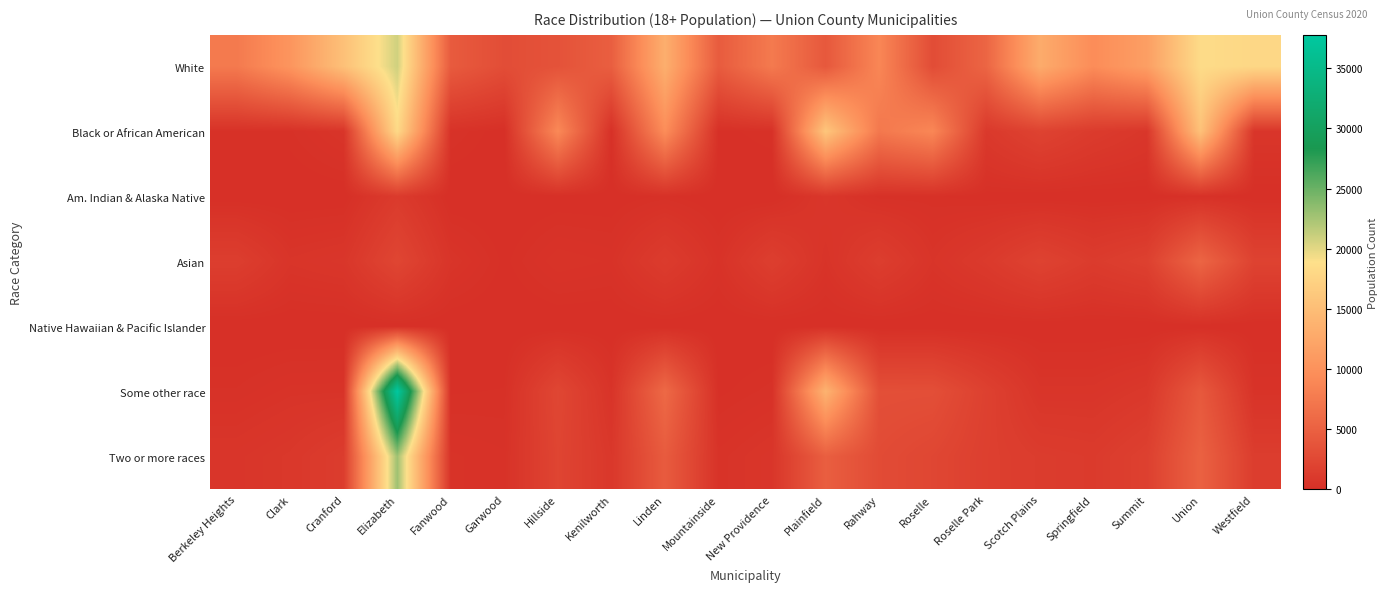

What is the total value across all series at Clark?

12430